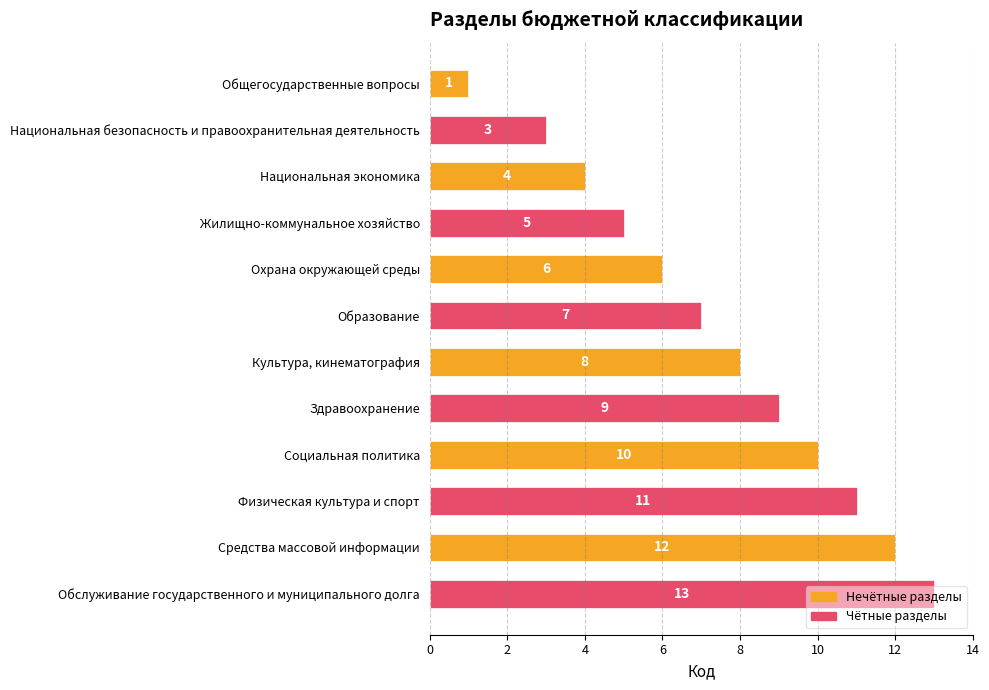

What is the ratio of the value at Социальная политика to the value at Образование?

1.4